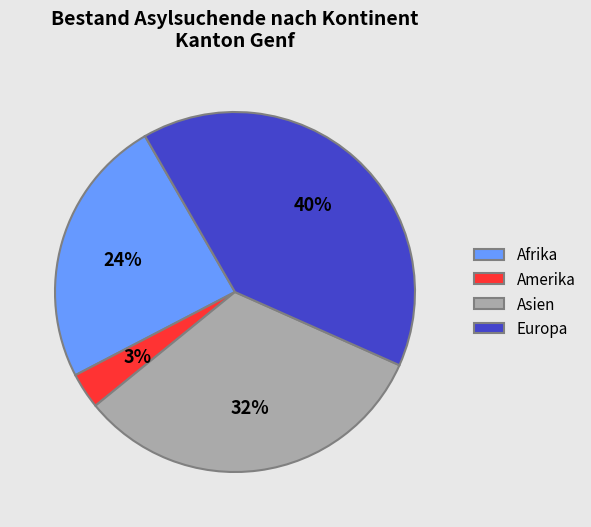

Which category has the smallest portion of the pie?

Amerika